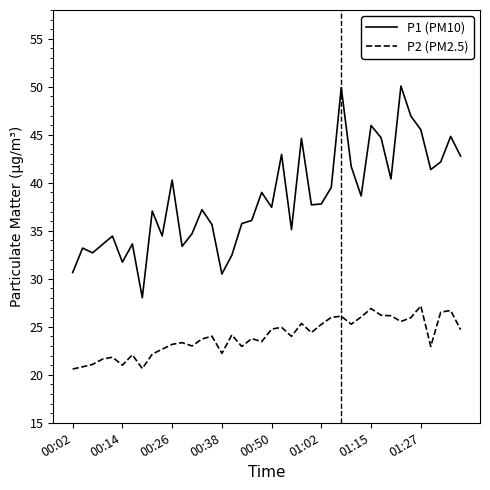

What is the difference between the second highest and minimum values in the P1 (PM10) series?

21.9